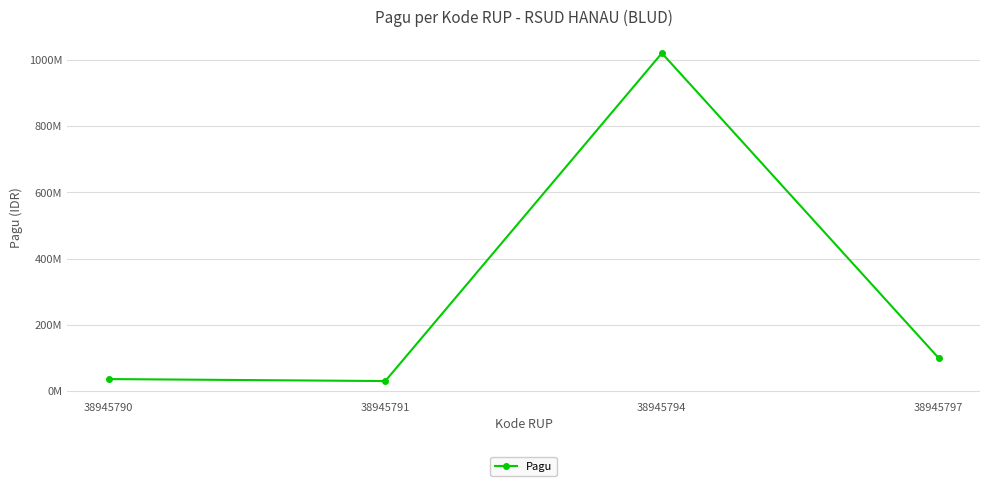

List the labels in order of value, smallest first.

38945791, 38945790, 38945797, 38945794